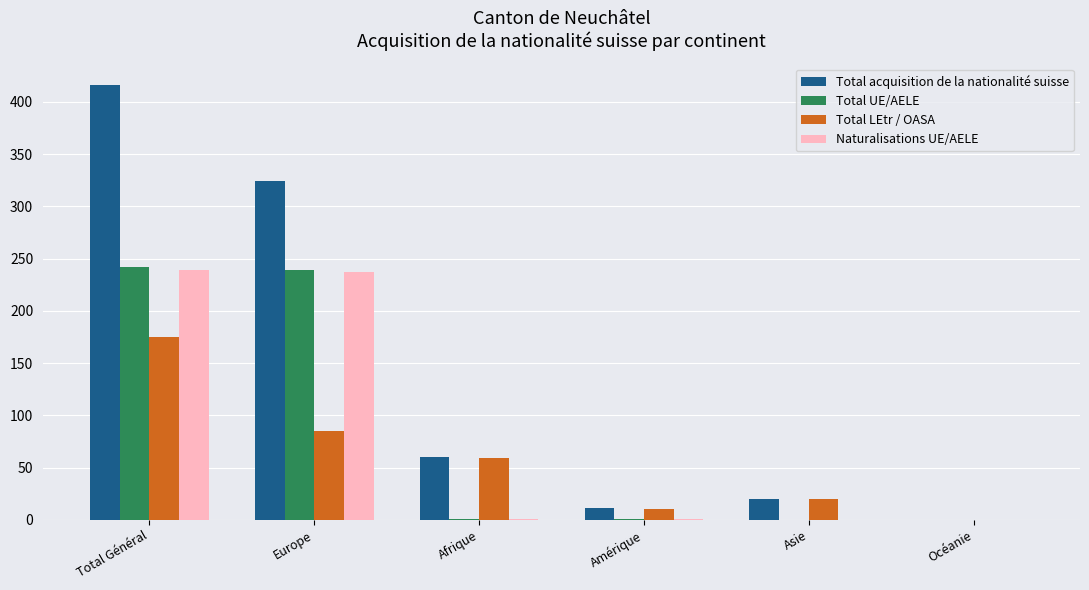

What is the greatest value displayed?

416